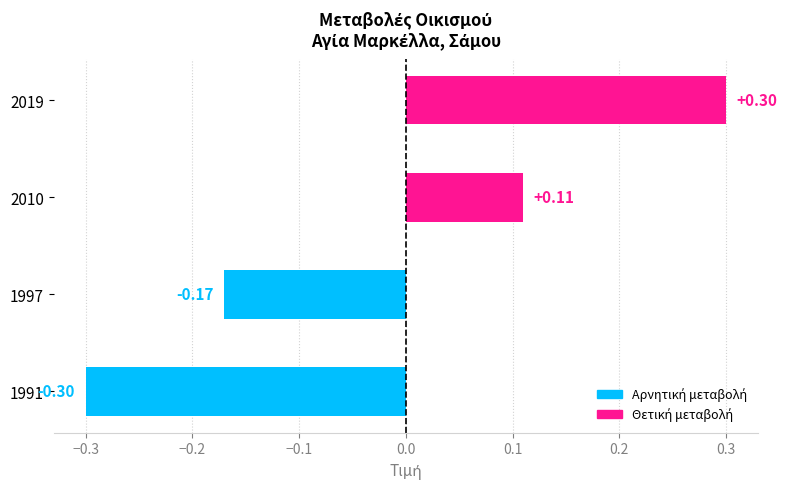

Which category has the lowest value across all series?

1991